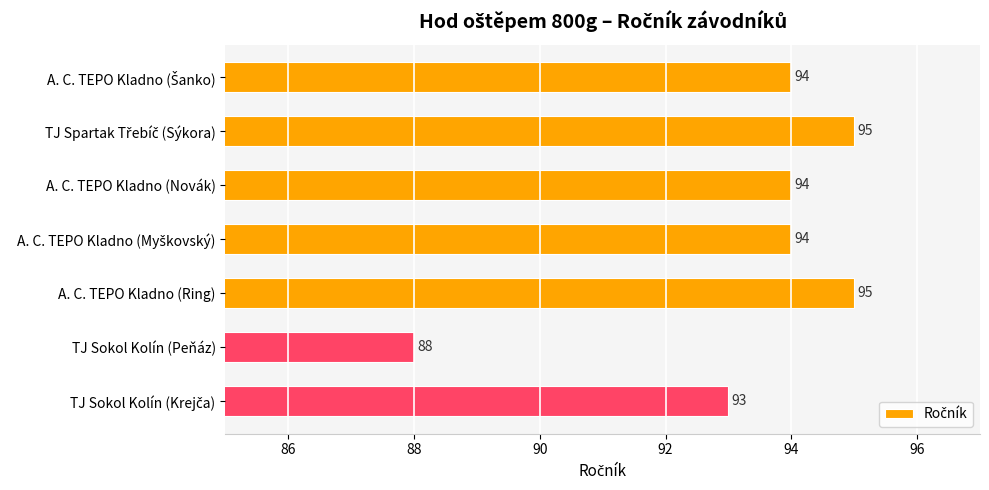

What is the label of the 3rd bar from the bottom?

A. C. TEPO Kladno (Ring)